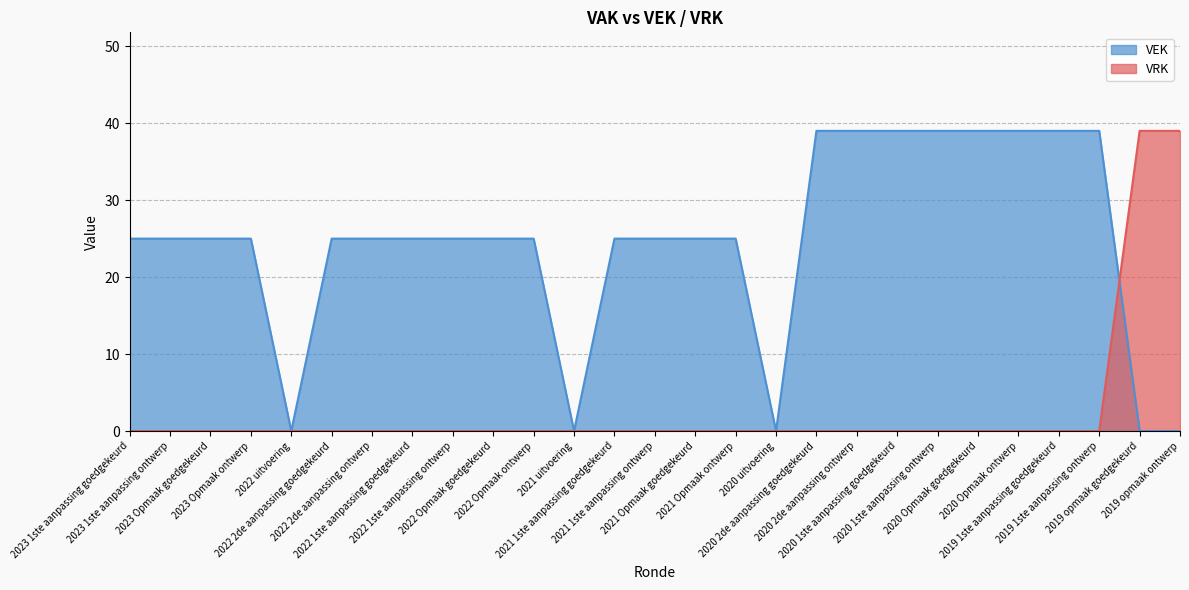

What position from the right is 2023 Opmaak goedgekeurd?

25